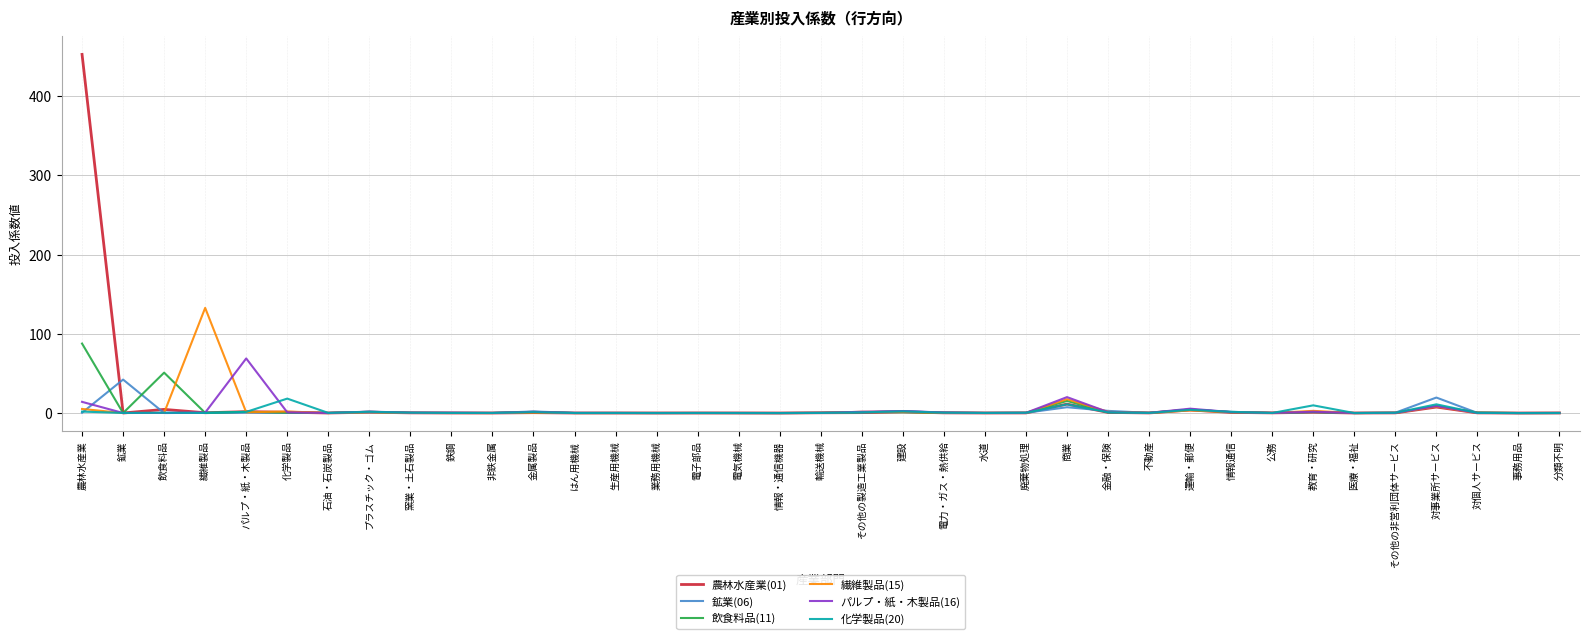

The value of 飲食料品(11) at 農林水産業 is 38.1. True or false?

False